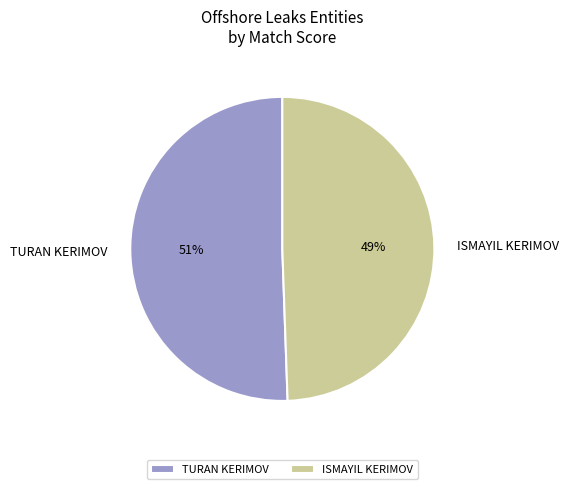

Which slice is the smallest?

ISMAYIL KERIMOV